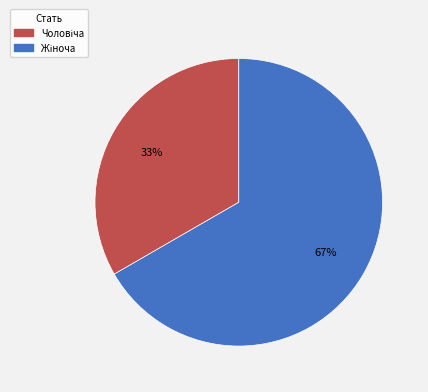

How many slices are in this pie chart?

2